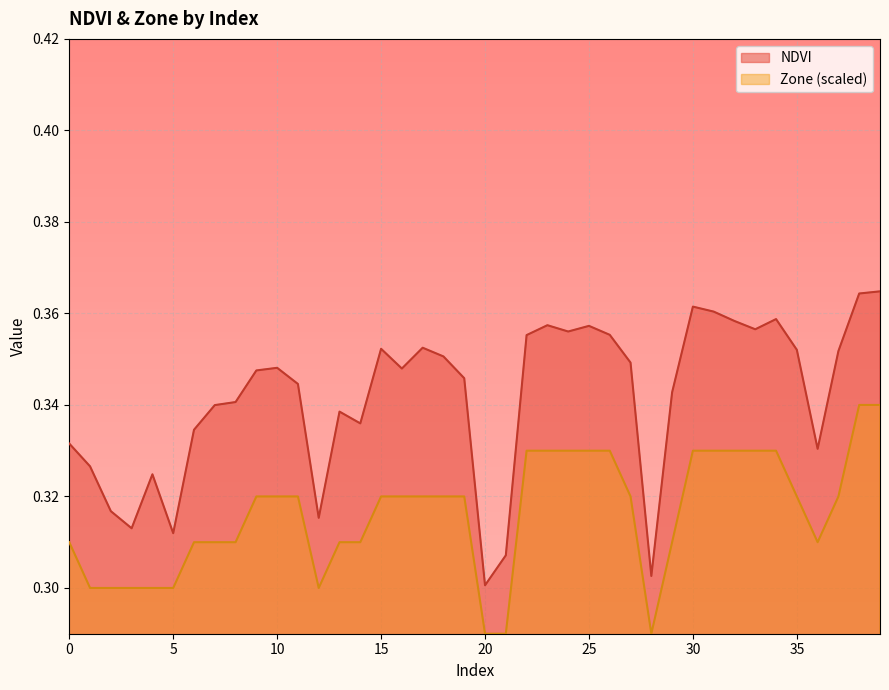

True or false: NDVI and Zone cross at least once.

False